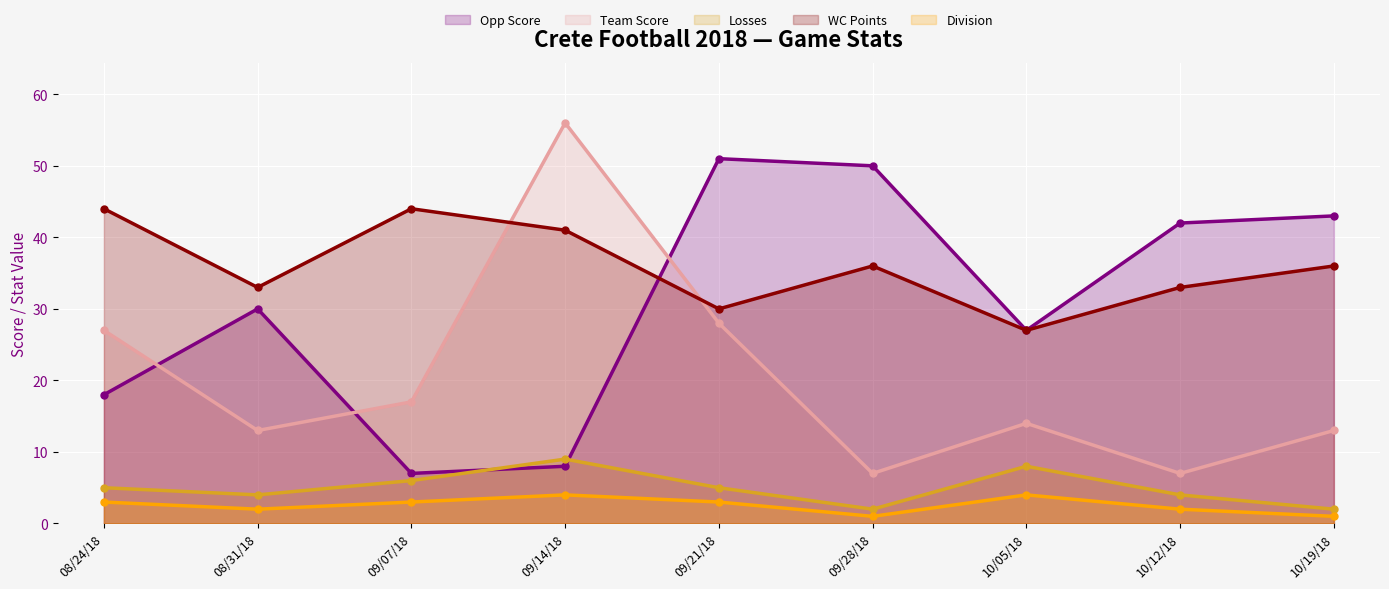

Which series has the largest total across all categories?

WC Points